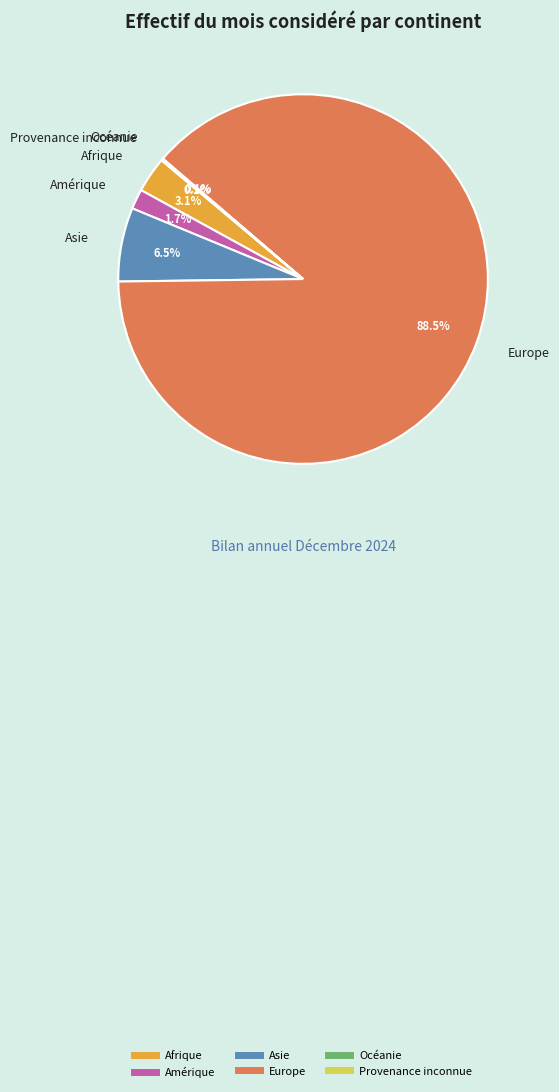

Which category accounts for the majority?

Europe